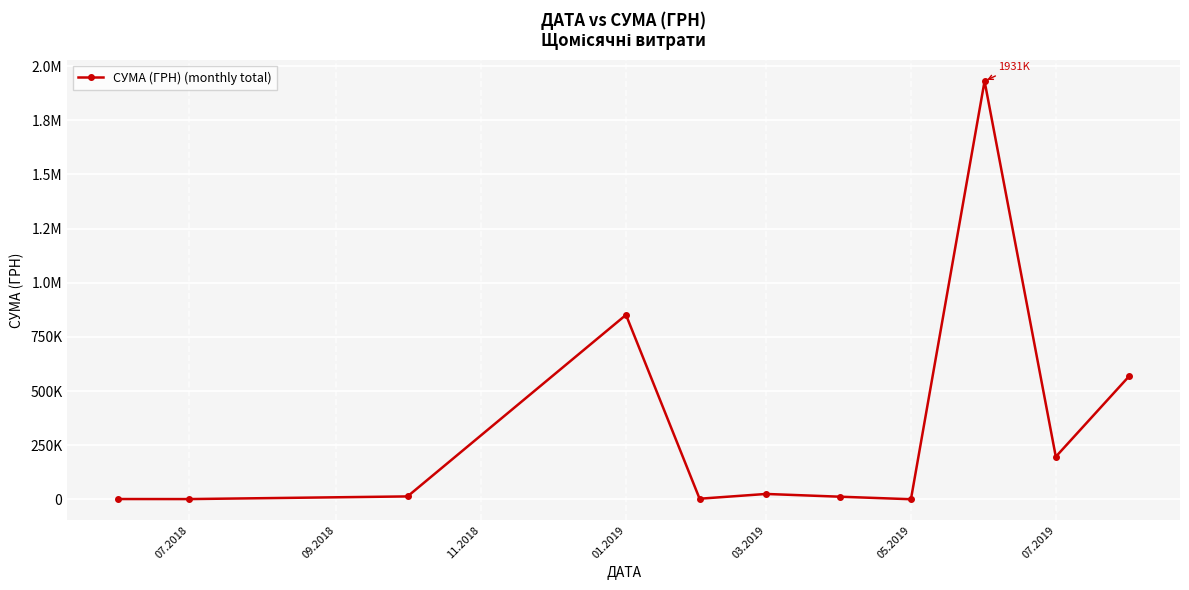

Does the chart have visible grid lines?

Yes